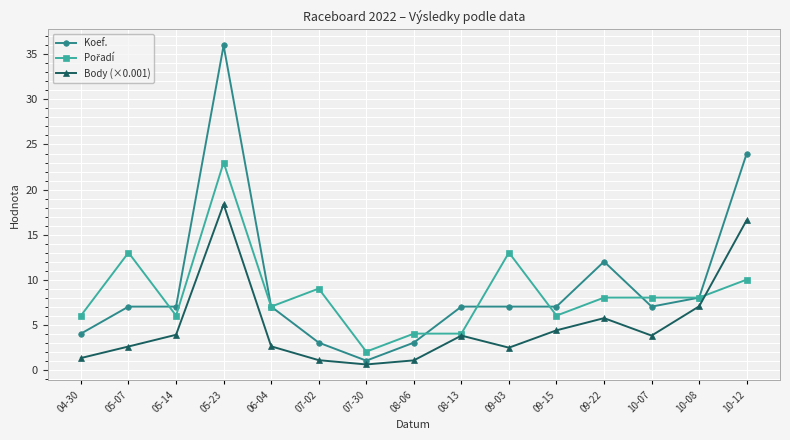

What is the approximate value of Koef. at 05-23?

36.0